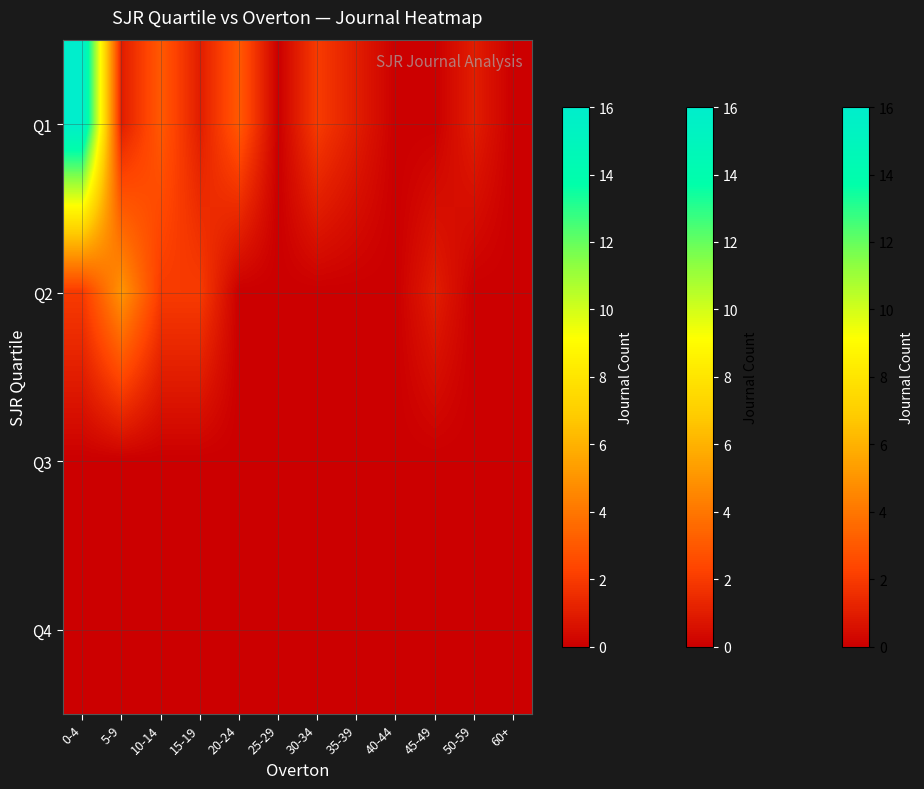

How many data points does each series have?

12